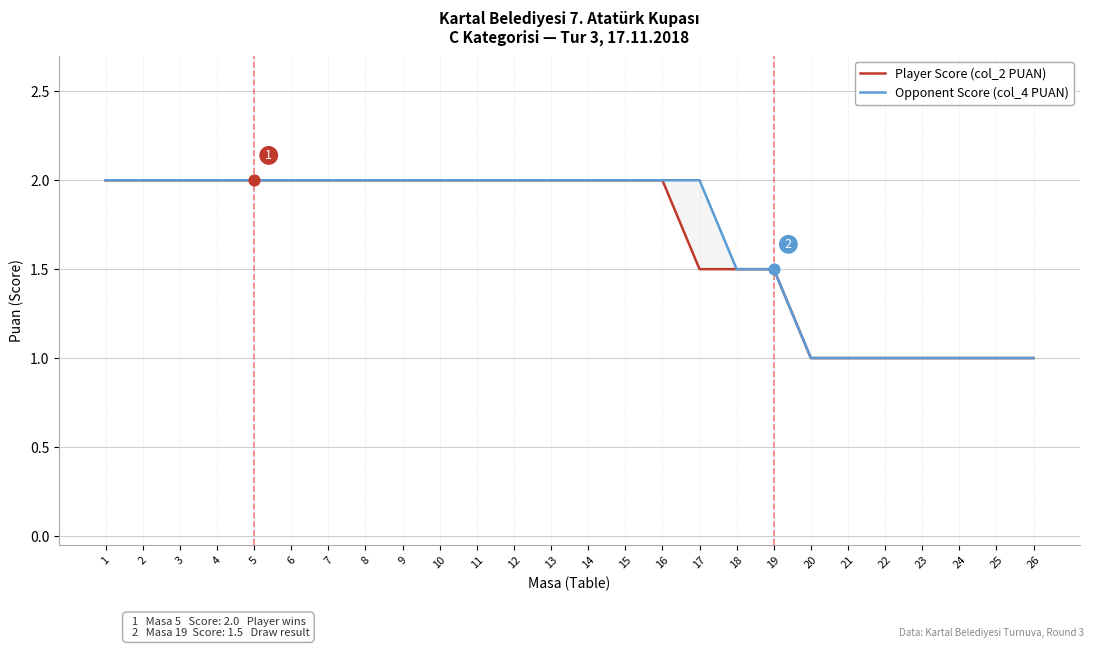

Is the value of Opponent Score (col_4 PUAN) at 6 greater than the value of Player Score (col_2 PUAN) at 21?

Yes